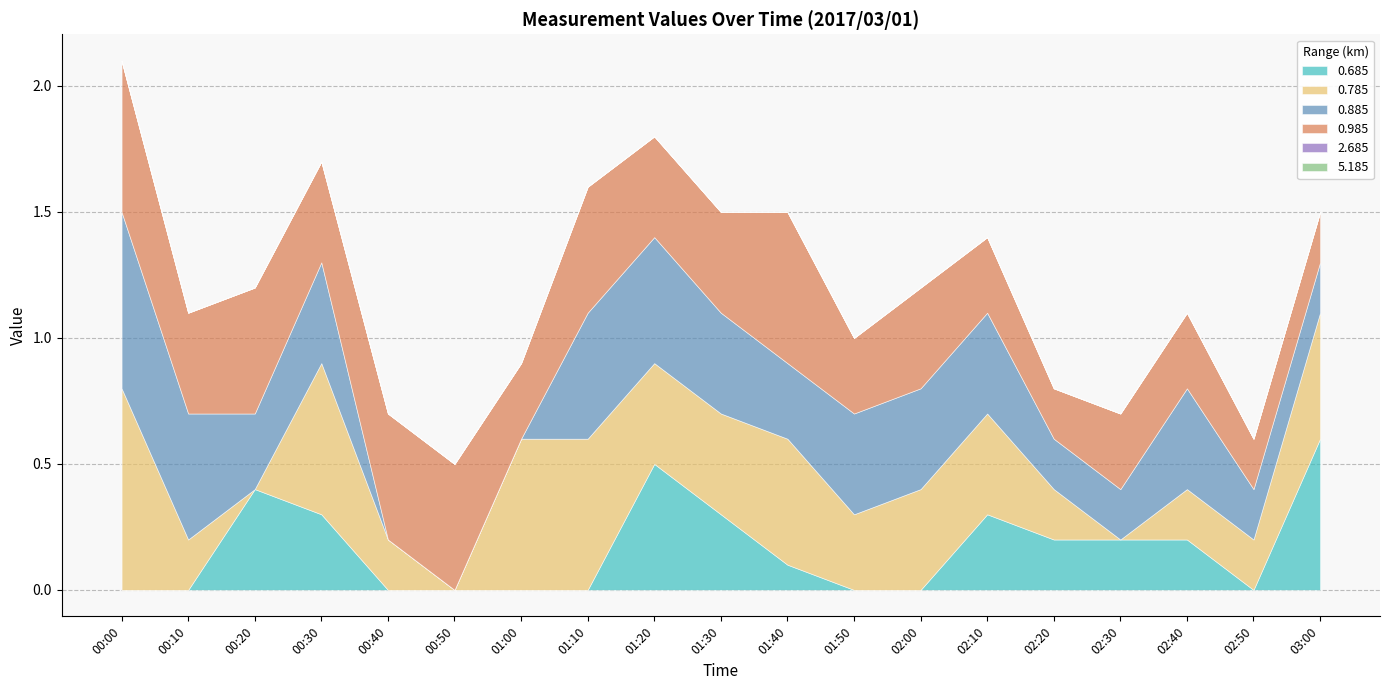

Rank the categories by 5.185 value from highest to lowest.

00:00, 00:10, 00:20, 00:30, 00:40, 00:50, 01:00, 01:10, 01:20, 01:30, 01:40, 01:50, 02:00, 02:10, 02:20, 02:30, 02:40, 02:50, 03:00